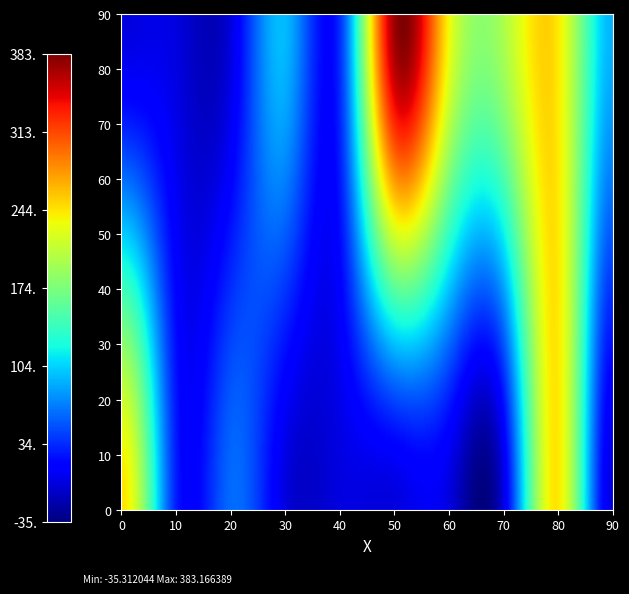

What is the range of Y values (max minus min)?

78.5